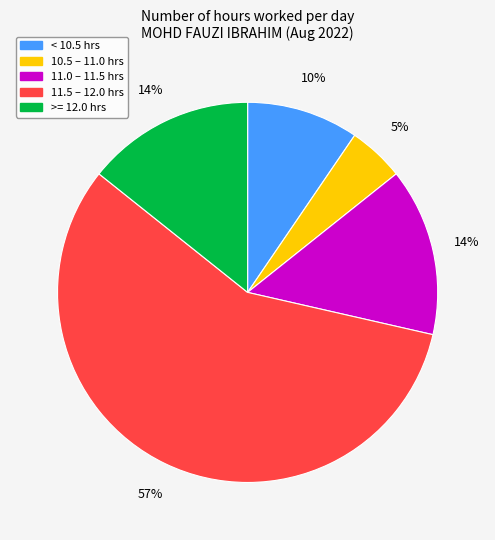

Does any single category account for the majority?

Yes